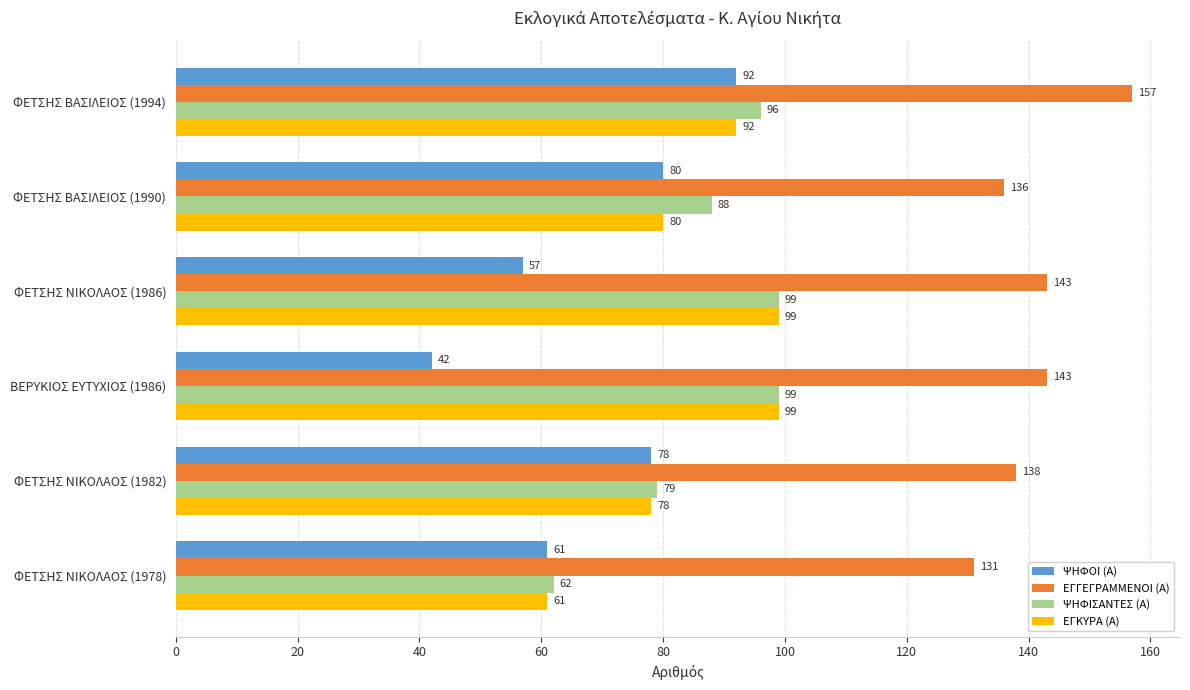

List the labels in order of ΨΗΦΟΙ (Α) value, smallest first.

ΒΕΡΥΚΙΟΣ ΕΥΤΥΧΙΟΣ (1986), ΦΕΤΣΗΣ ΝΙΚΟΛΑΟΣ (1986), ΦΕΤΣΗΣ ΝΙΚΟΛΑΟΣ (1978), ΦΕΤΣΗΣ ΝΙΚΟΛΑΟΣ (1982), ΦΕΤΣΗΣ ΒΑΣΙΛΕΙΟΣ (1990), ΦΕΤΣΗΣ ΒΑΣΙΛΕΙΟΣ (1994)